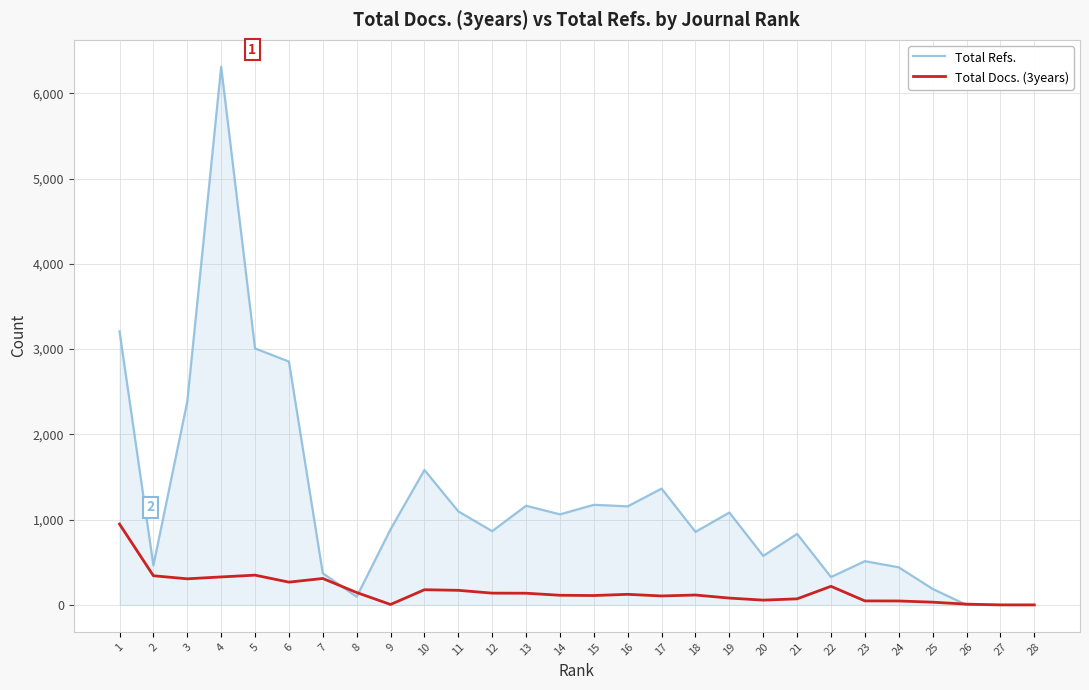

The value of Total Refs. at 4 is 3360. True or false?

False